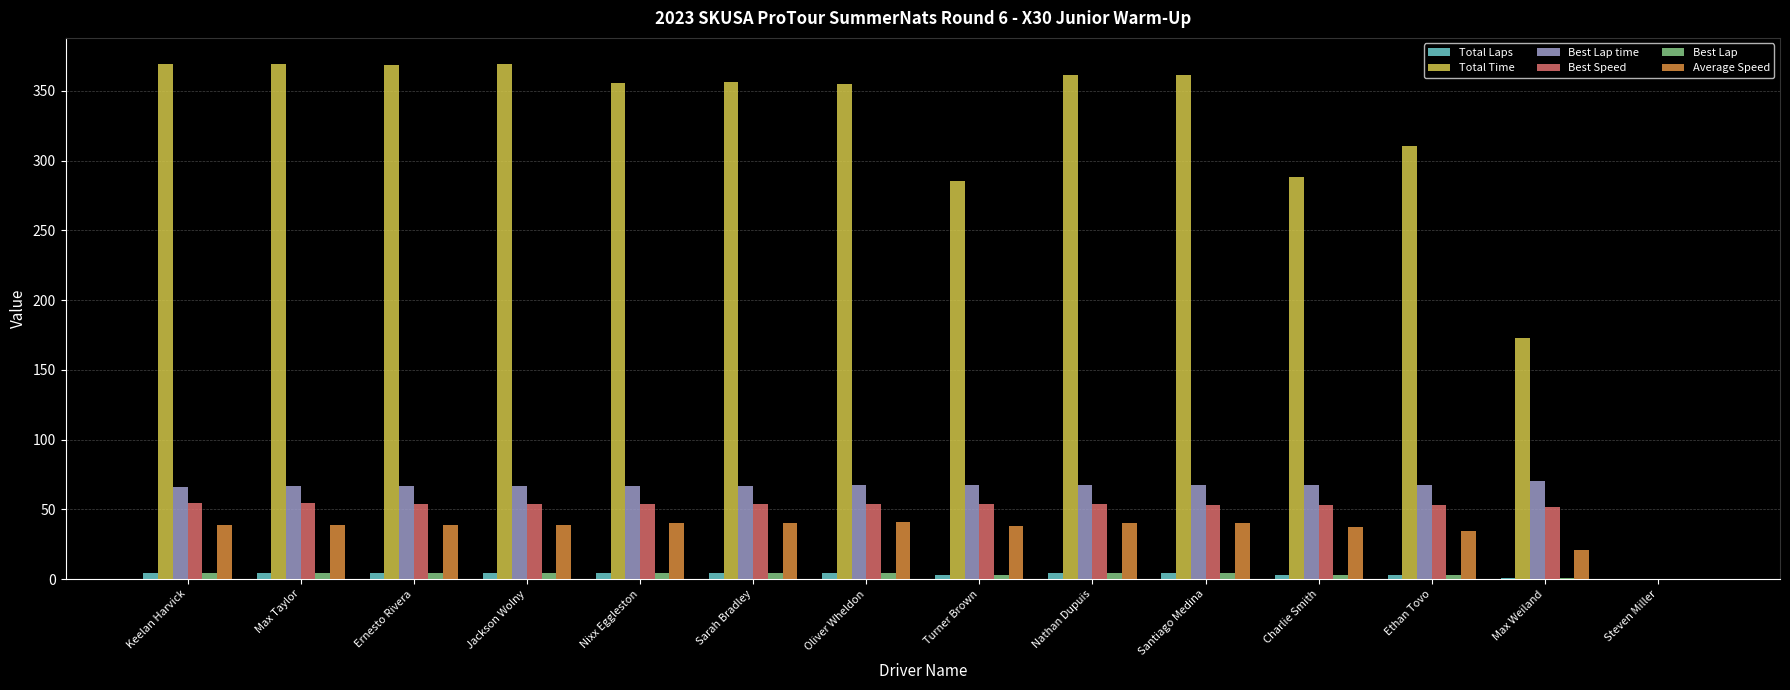

Between Santiago Medina and Steven Miller, which series saw the biggest shift?

Total Time